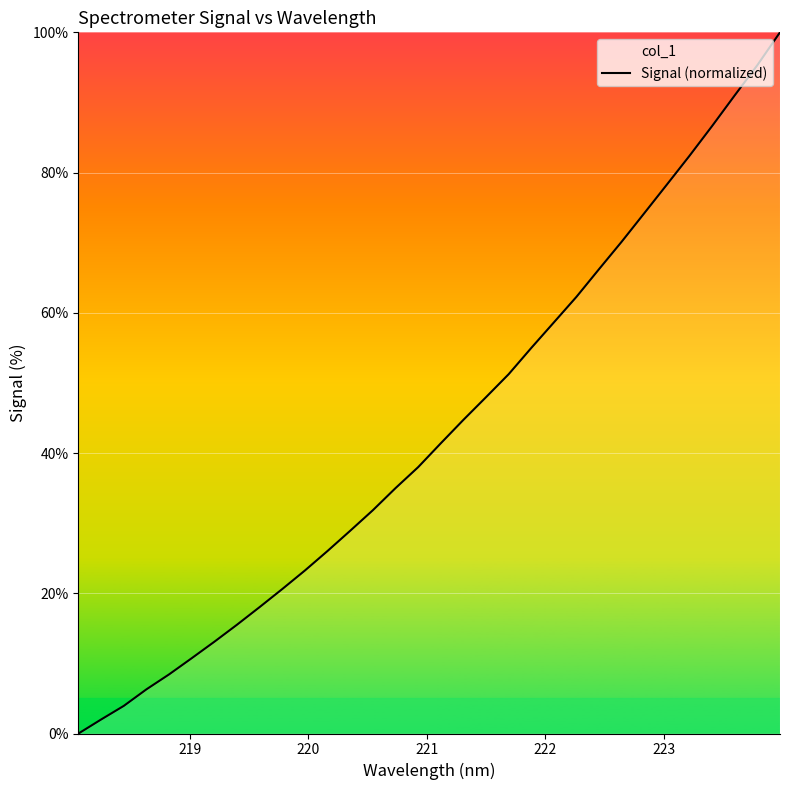

What is the maximum value shown in the chart?

100.0